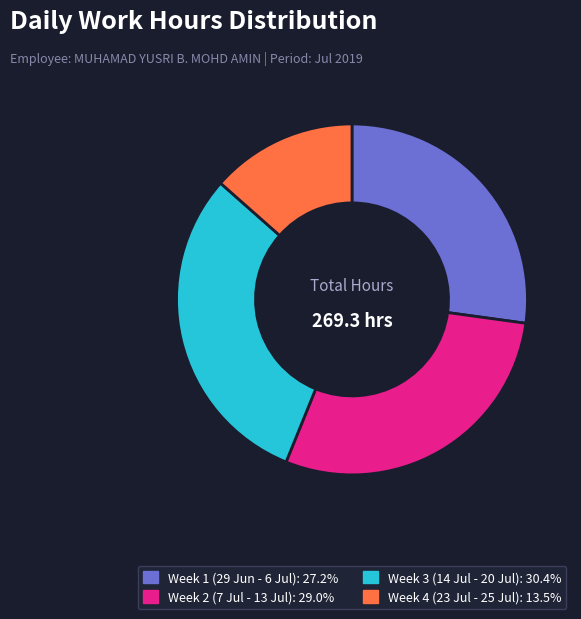

Does any single category account for the majority?

No